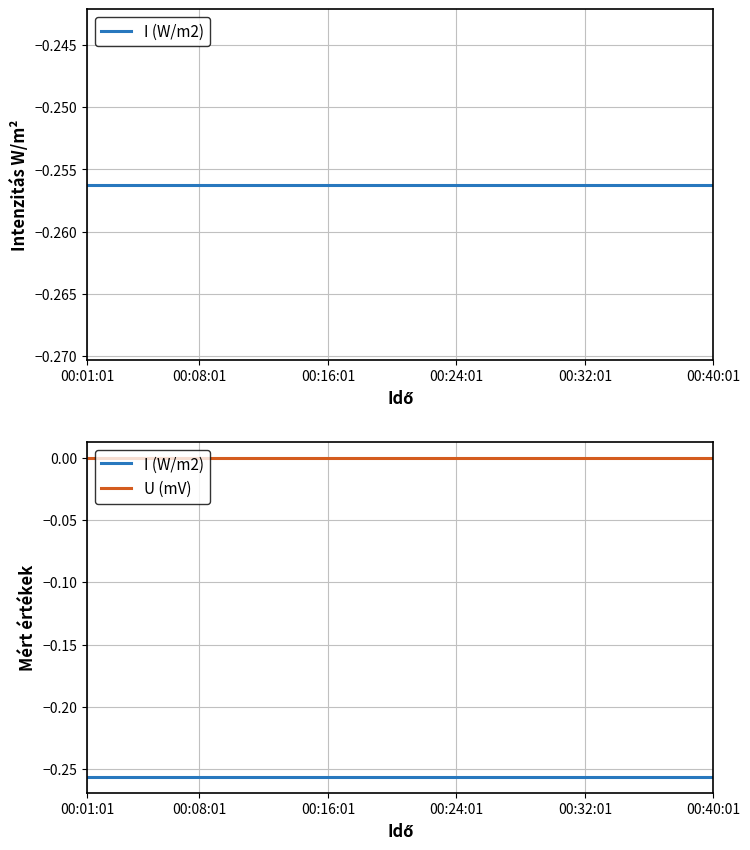

Which has a higher value, 8 or 27?

8